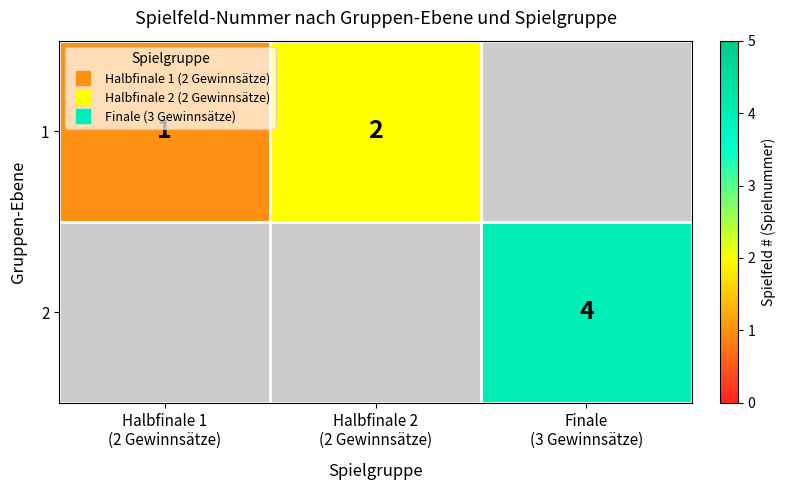

How many data points does each series have?

3